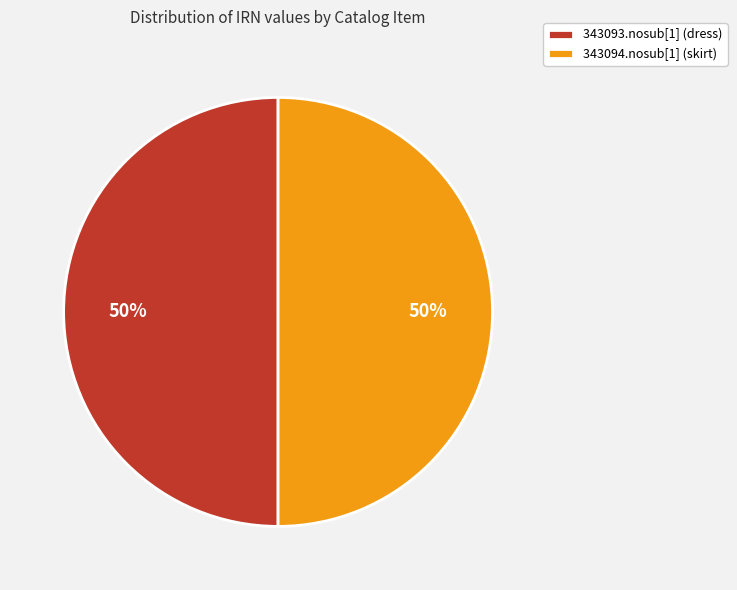

What is the ratio of the value at 343093.nosub[1] (dress) to the value at 343094.nosub[1] (skirt)?

1.0